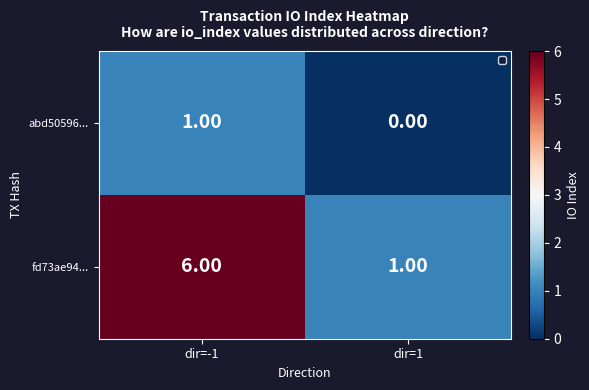

At which category is the sum across all series the highest?

dir=-1